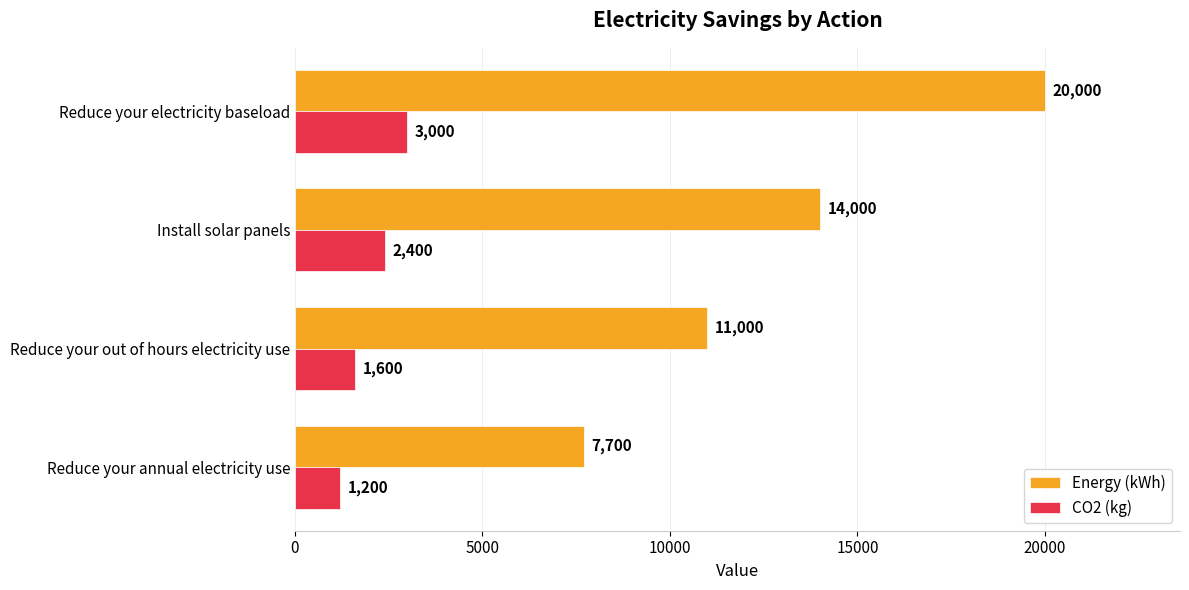

Which series has the widest spread of values?

Energy (kWh)